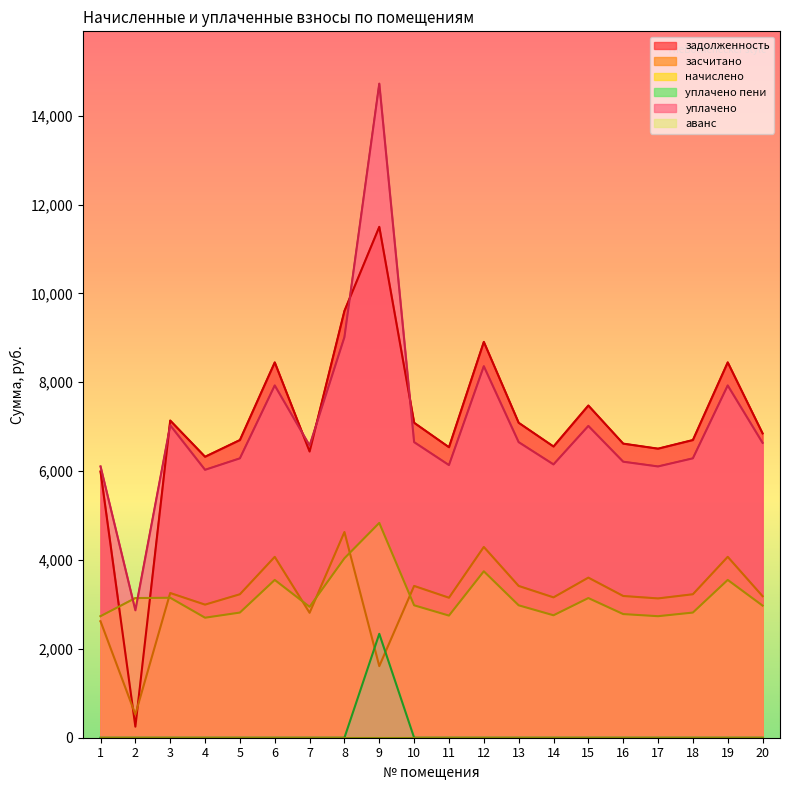

Reading left to right, extract all data points from this chart.

задолженность: 5991.6	248.9	7139.0	6324.0	6700.1	8447.5	6442.0	9606.6	11498.6	7088.5	6538.3	8909.2	7088.5	6554.5	7477.0	6619.2	6505.9	6700.1	8448.0	6849.5
засчитано: 2620.9	524.3	3256.9	2995.4	3229.0	4070.8	2811.5	4629.6	1611.4	3416.2	3151.0	4293.5	3416.2	3158.8	3603.3	3189.9	3135.3	3229.0	4071.2	3185.5
начислено: 2735.2	3143.4	3150.2	2701.2	2816.9	3551.6	2946.1	4038.8	4834.2	2980.2	2748.8	3745.6	2980.2	2755.7	3143.4	2782.8	2735.2	2816.9	3551.6	2973.4
уплачено пени: 0.0	0.0	0.0	0.0	0.0	0.0	0.0	0.0	2338.7	0.0	0.0	0.0	0.0	0.0	0.0	0.0	0.0	0.0	0.0	0.0
уплачено: 6105.8	2868.0	7032.3	6029.8	6288.0	7928.4	6576.6	9015.9	14721.5	6652.6	6136.1	8361.3	6652.6	6151.3	7017.1	6212.1	6105.8	6288.0	7928.4	6637.4